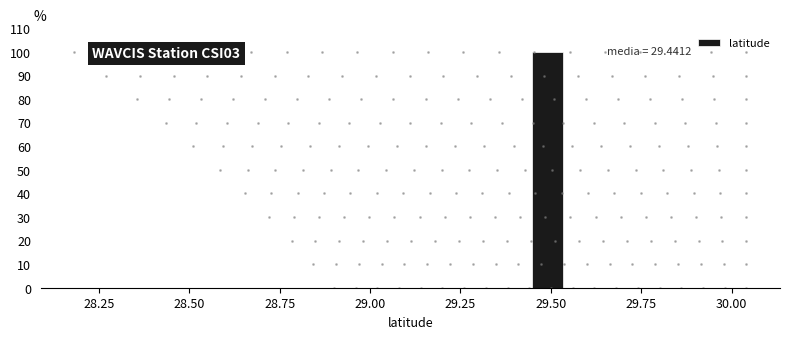

Around what value on the x-axis is the tallest bar? Give the approximate position of its centre, as read against the axis.

29.50